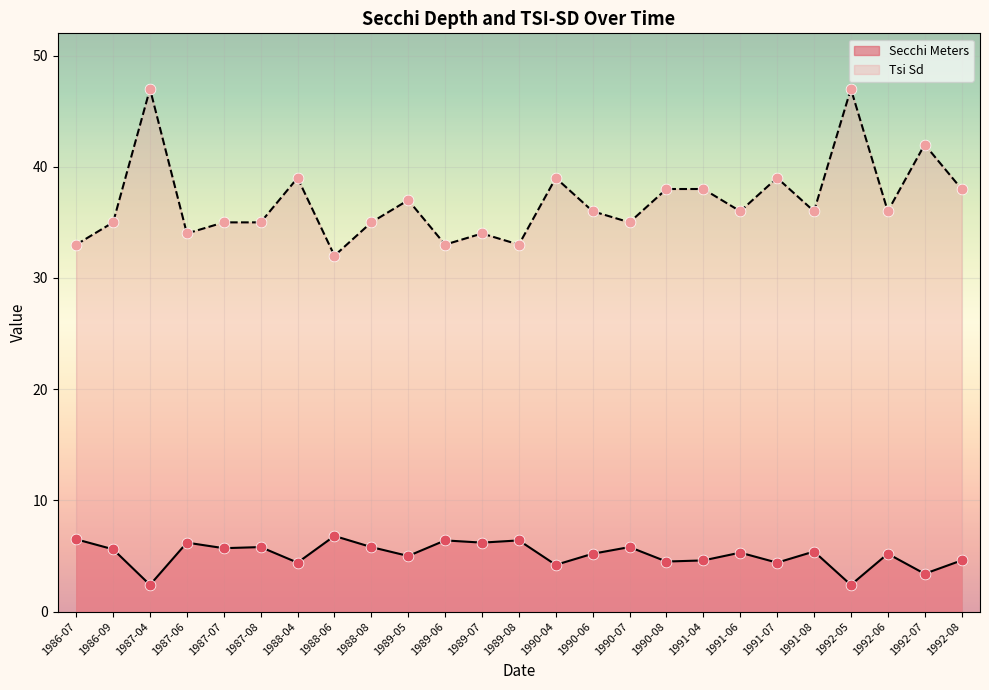

Which series reaches the maximum Y coordinate?

Tsi Sd